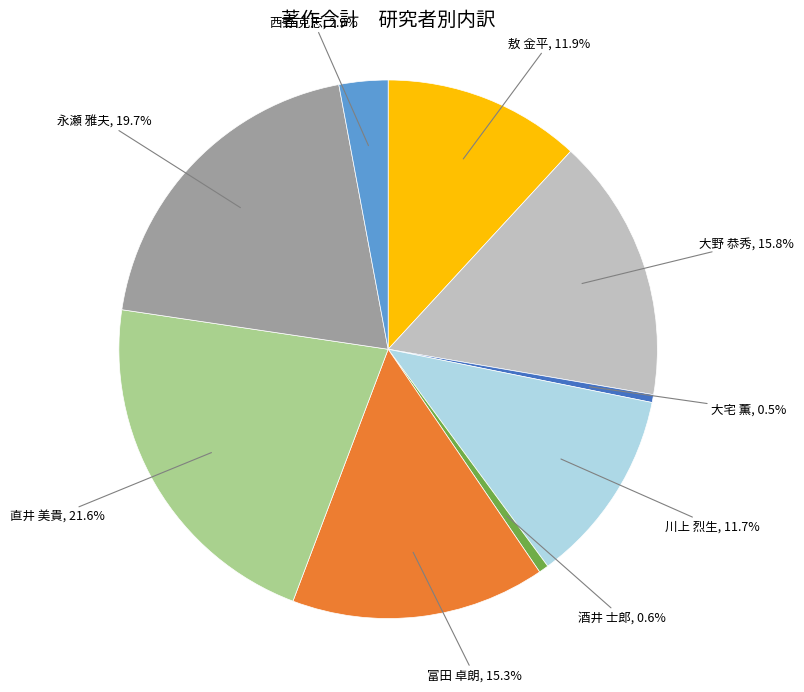

Does any single category account for the majority?

No